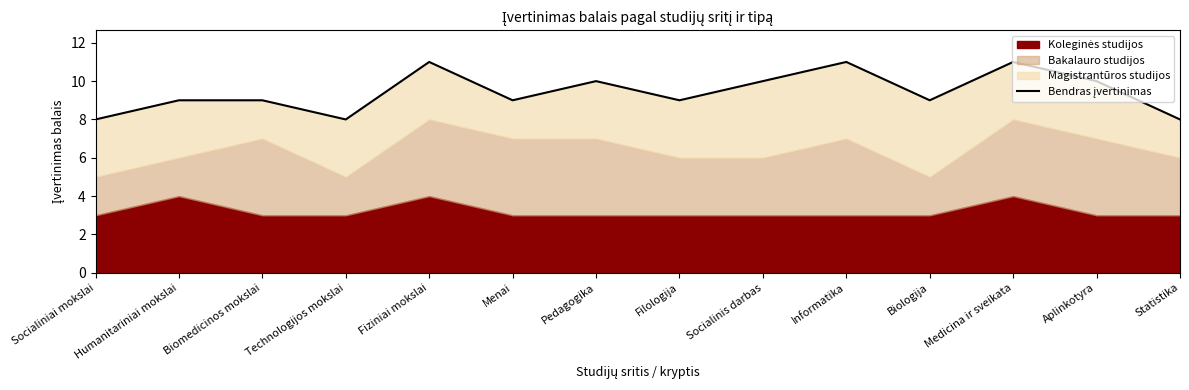

How many lines are shown in the chart?

1